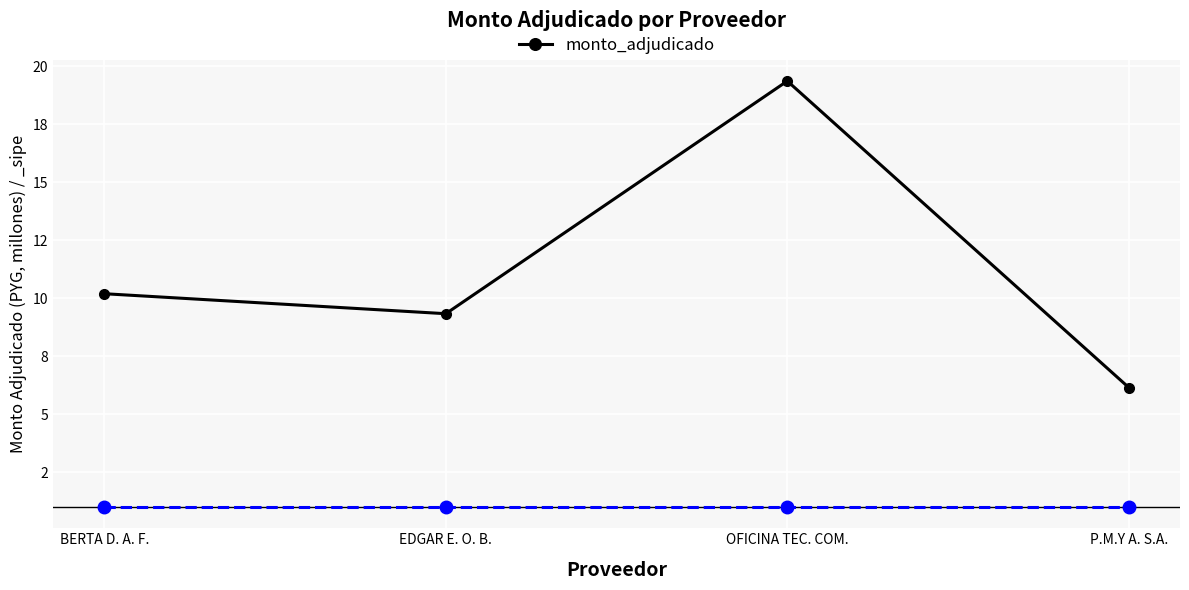

What is the value of the 4th point from the left?

6.2